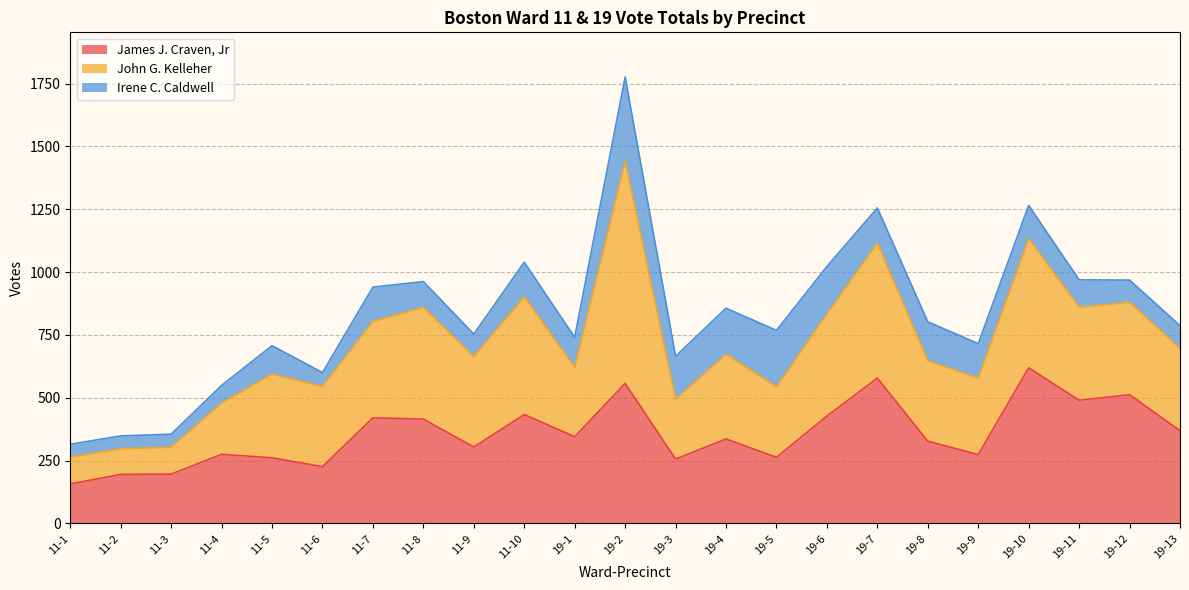

List the series in order of their peak value, highest first.

John G. Kelleher, James J. Craven, Jr, Irene C. Caldwell